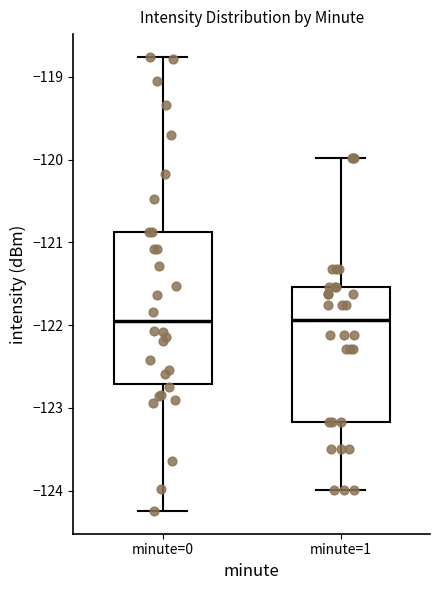

Which box is the tallest, from its lower edge to its upper edge?

minute=0